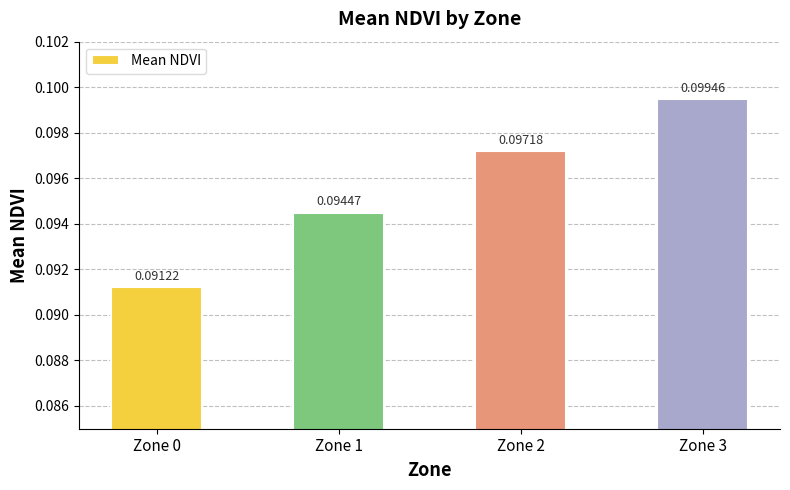

Rank the categories by value from highest to lowest.

Zone 3, Zone 2, Zone 1, Zone 0